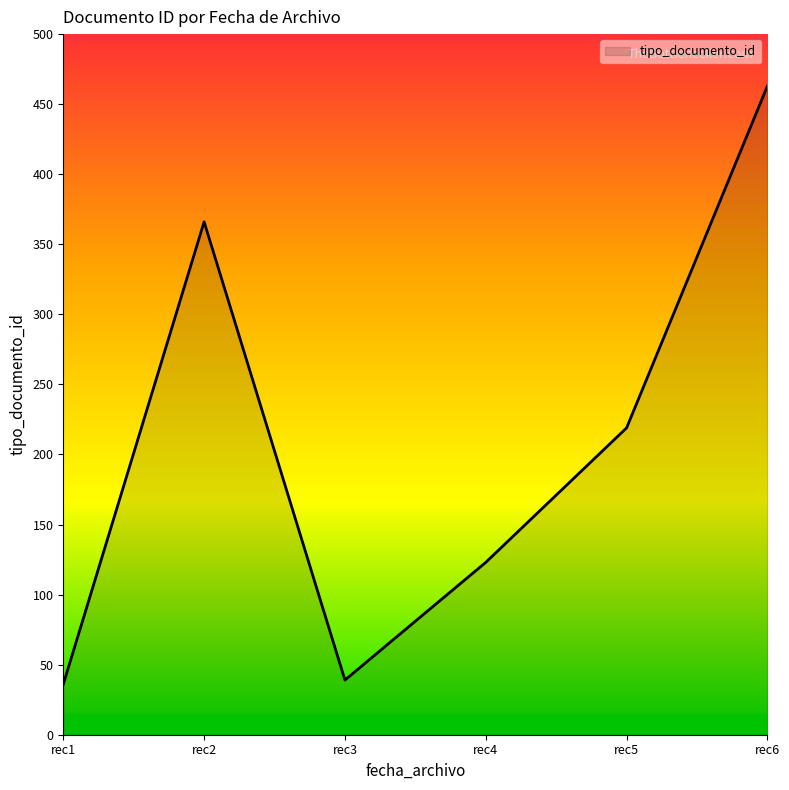

How many lines are shown in the chart?

1